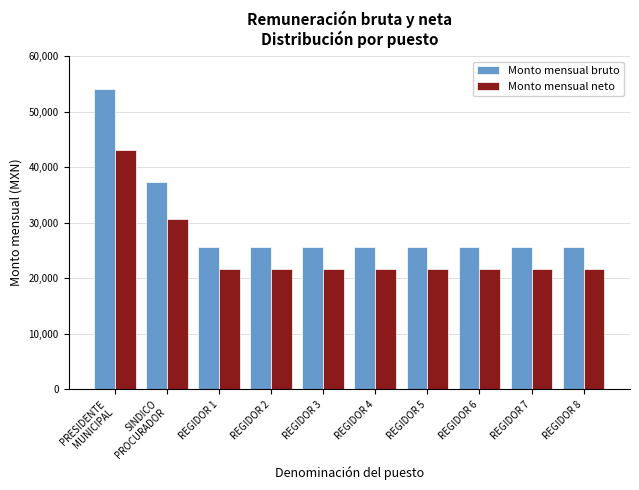

What are all the series names shown in the legend?

Monto mensual bruto, Monto mensual neto